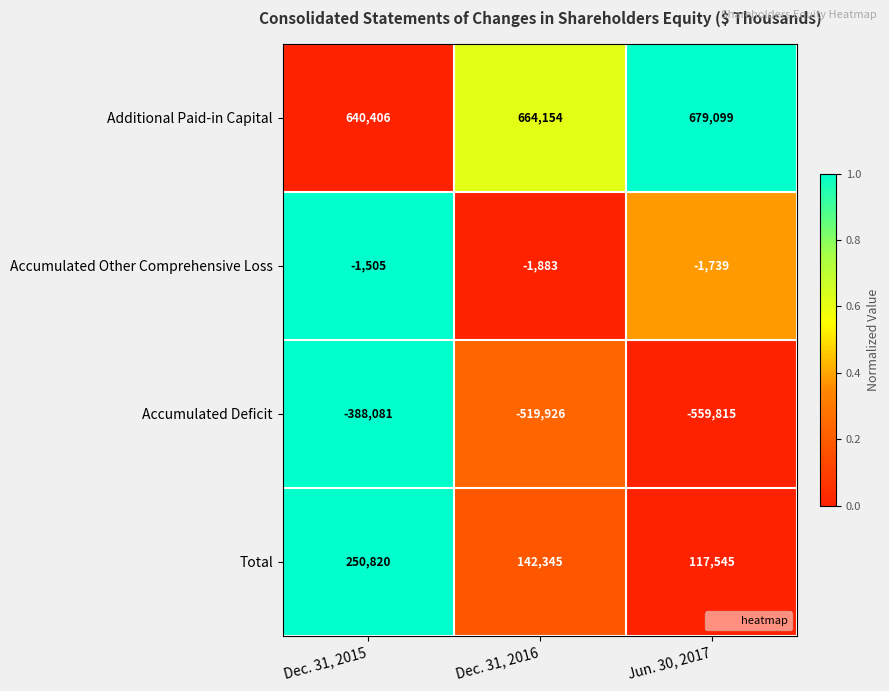

What is the difference between the maximum and minimum values in the Accumulated Deficit series?

171734